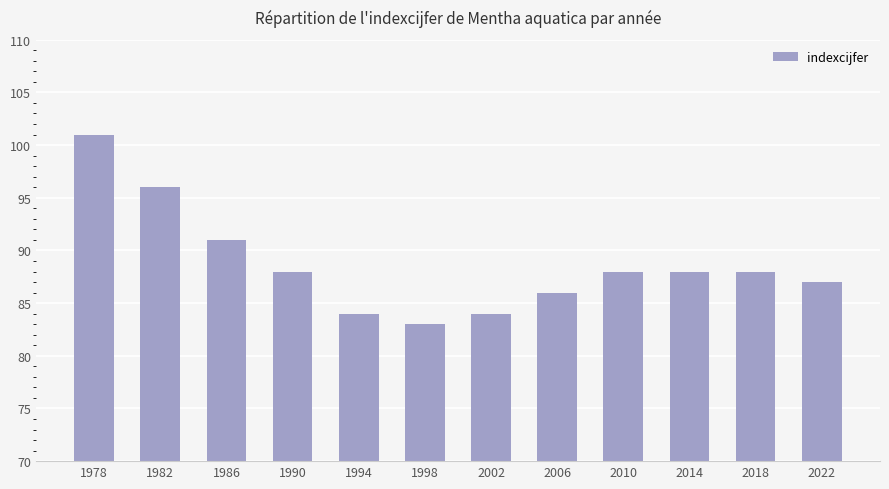

What is the value of the 11th bar from the left?

88